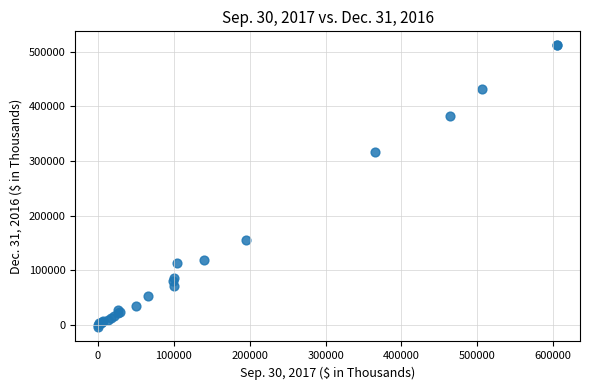

What Y value in the scatter plot is closest to 253455?

315969